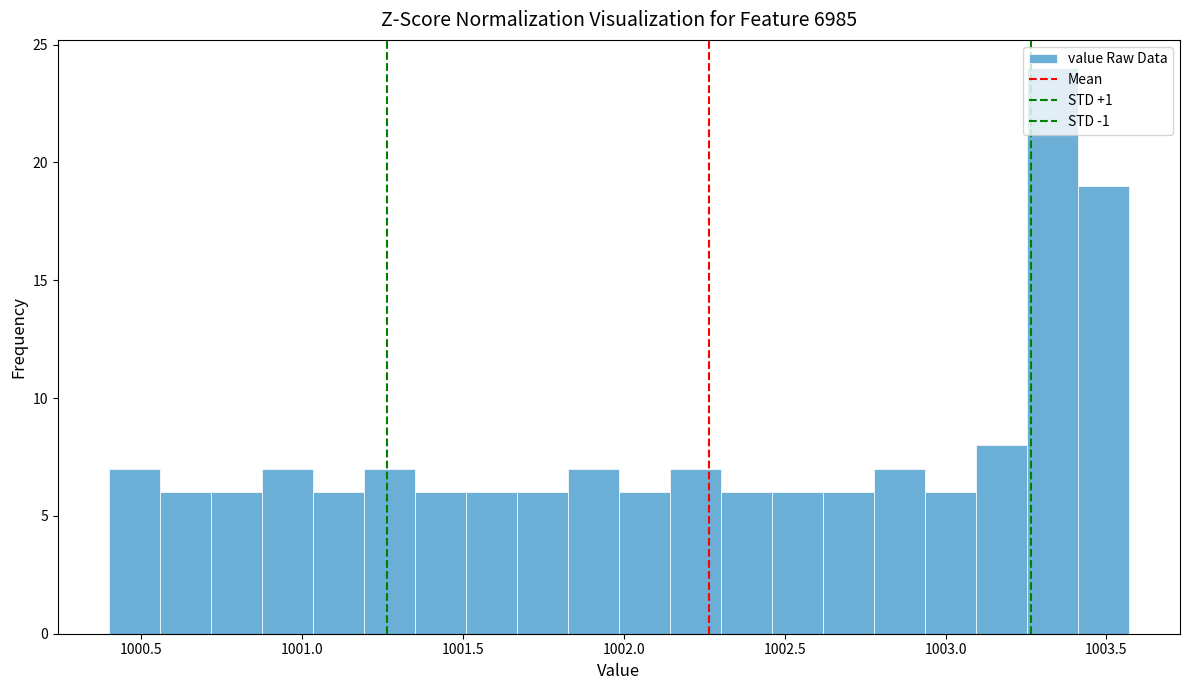

Around what value on the x-axis is the tallest bar? Give the approximate position of its centre, as read against the axis.

1003.35